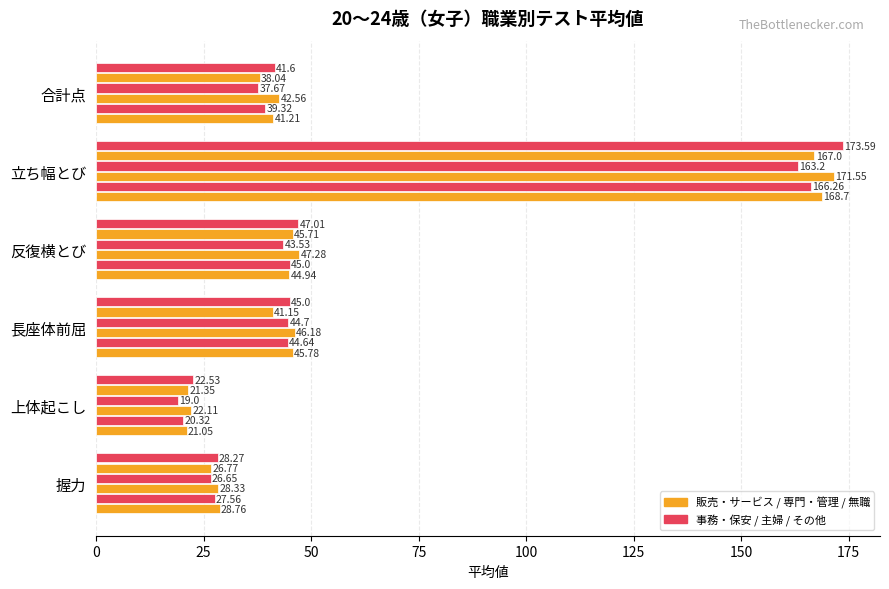

How many categories are shown in the chart?

6